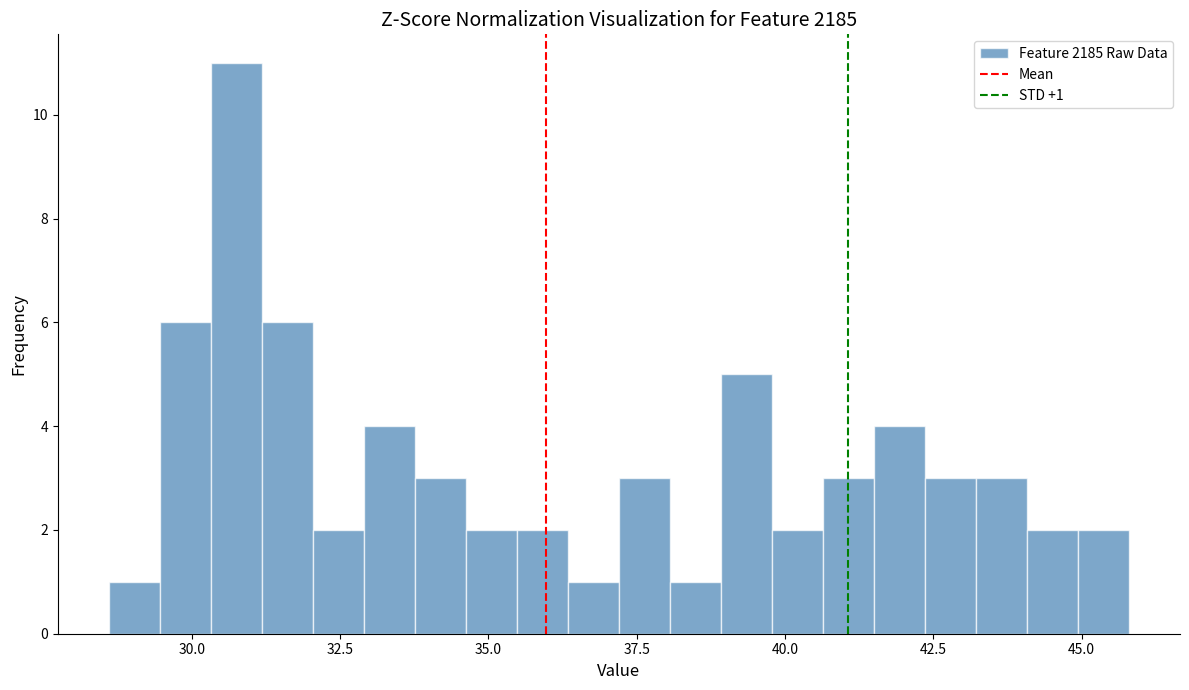

Read against the x-axis, roughly where is the centre of the tallest bar?

31.0